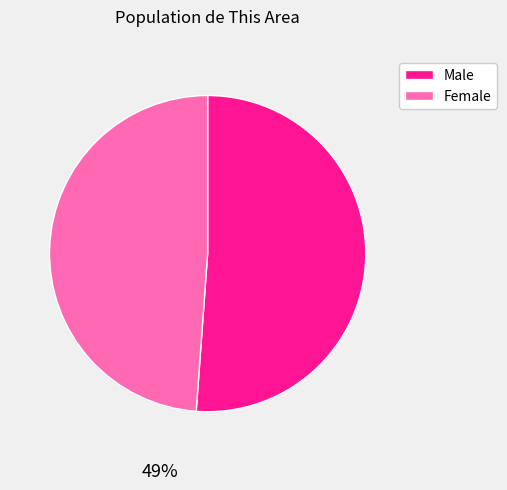

To the nearest percent, what percentage of the pie is Female?

49%